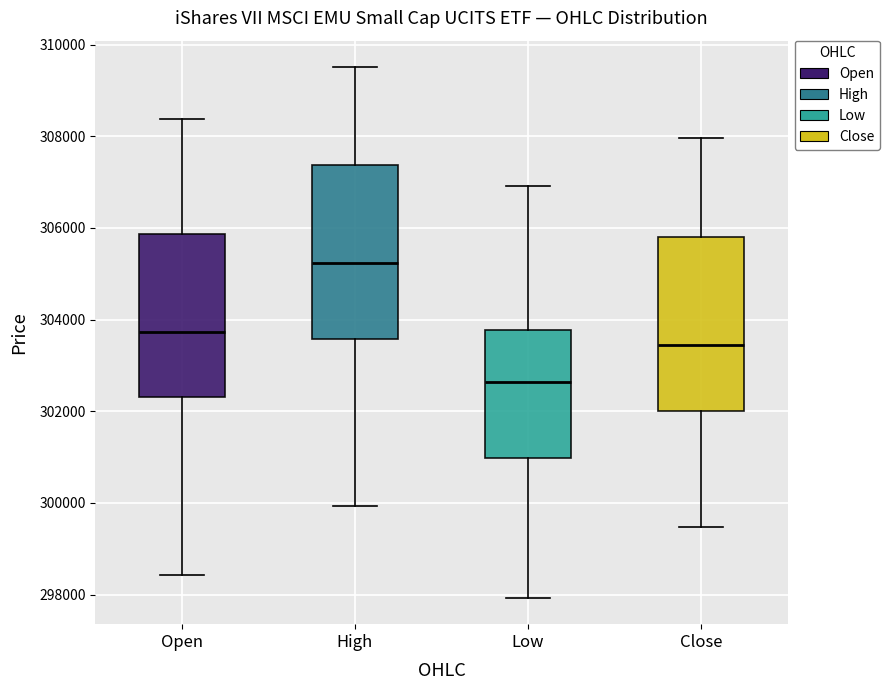

Reading left to right, read every box against the y-axis: the position of its median line, the range the box covers, and the ends of its whiskers. The values are not printed on the chart, so give them approximately, as read against the axis.

Open: median 303800, box 302400 to 305800, whiskers 298400 to 308400
High: median 305200, box 303600 to 307400, whiskers 300000 to 309600
Low: median 302600, box 301000 to 303800, whiskers 298000 to 307000
Close: median 303400, box 302000 to 305800, whiskers 299400 to 308000